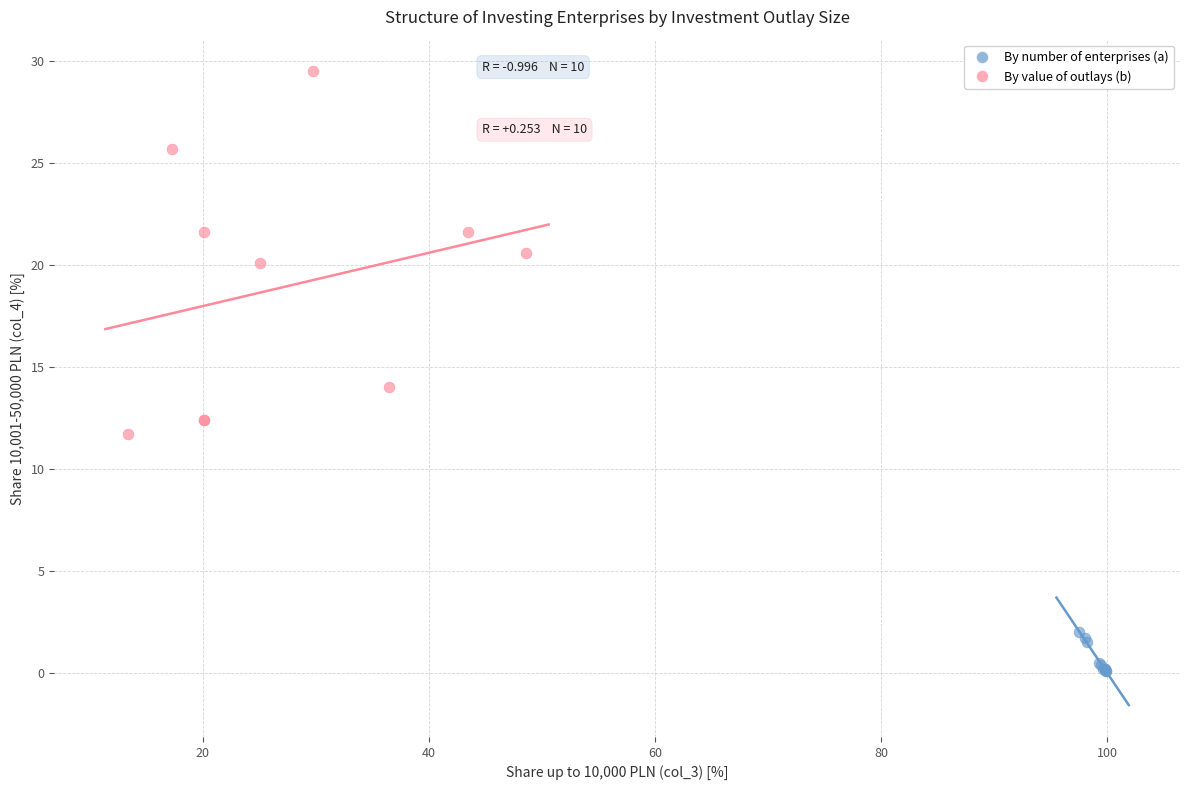

Which series contains the lowest Y value?

By number of enterprises (a)